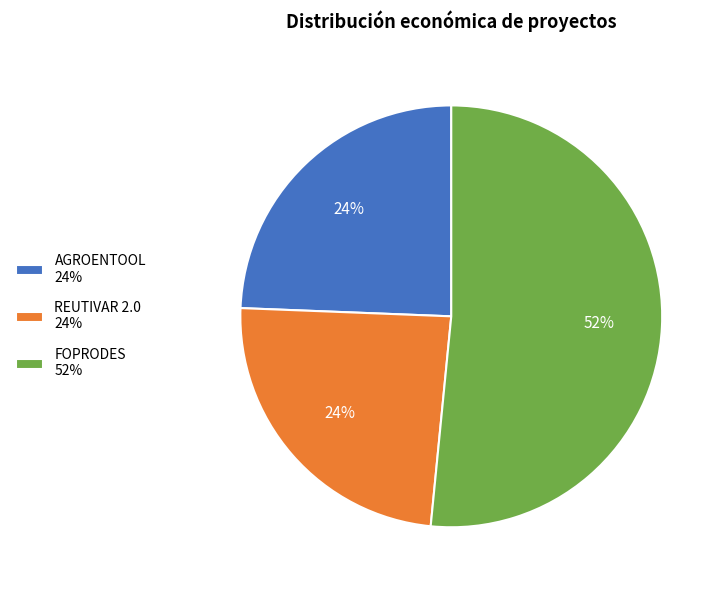

Is it true that FOPRODES is 52% of the pie?

True